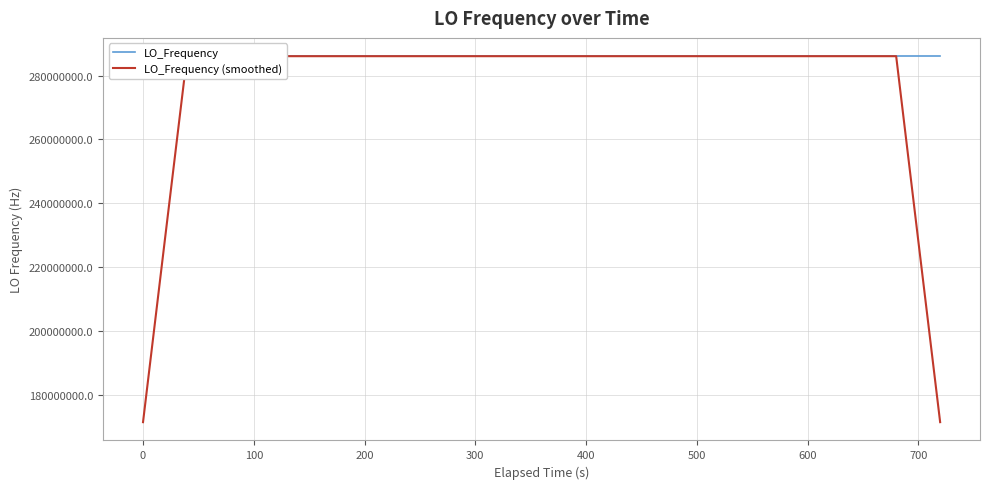

What are all the series names shown in the legend?

LO_Frequency, LO_Frequency (smoothed)